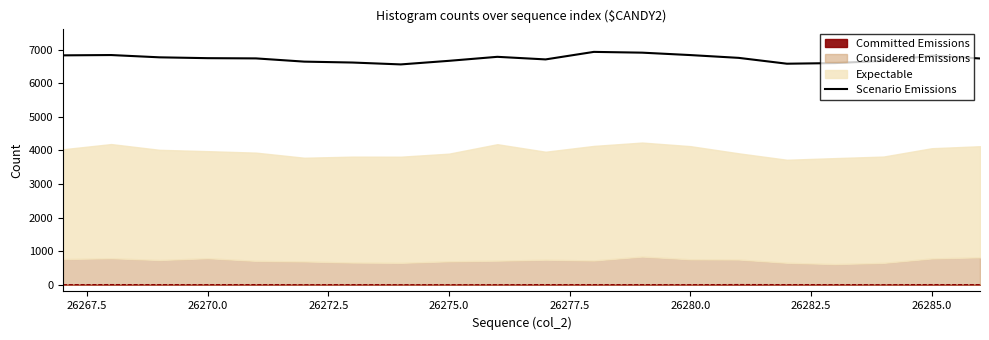

What is the maximum value shown in the chart?

6931